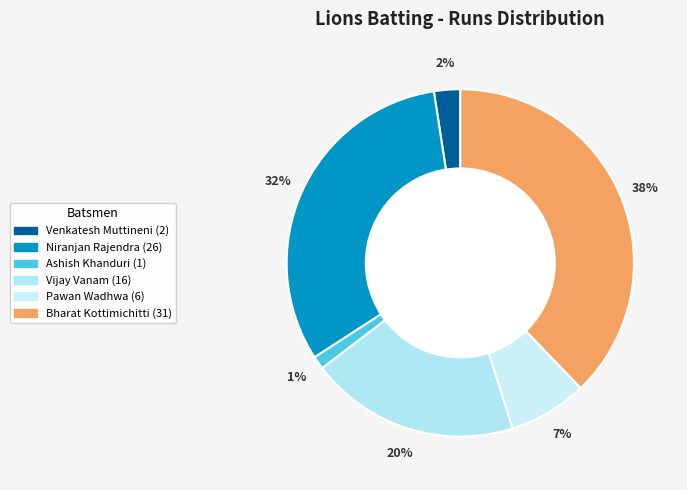

How many slices are in this pie chart?

6